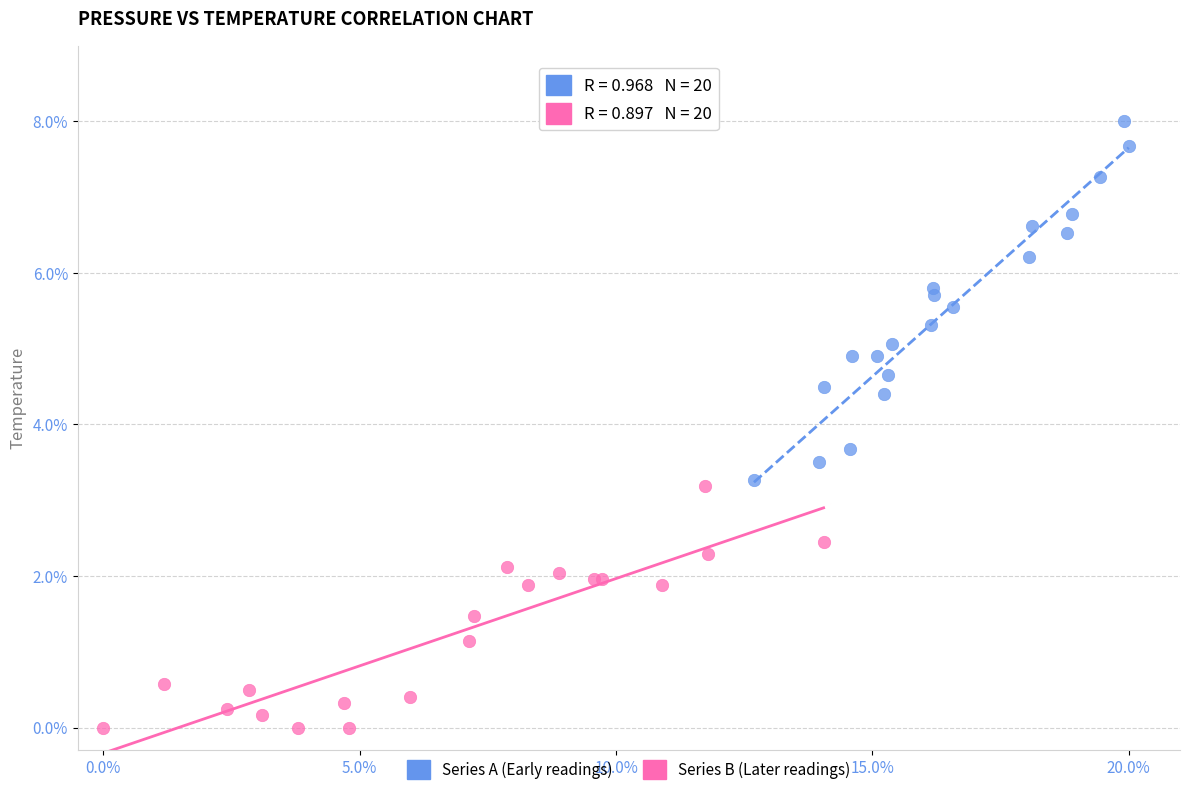

Which series reaches the minimum Y coordinate?

Series B (Later readings)